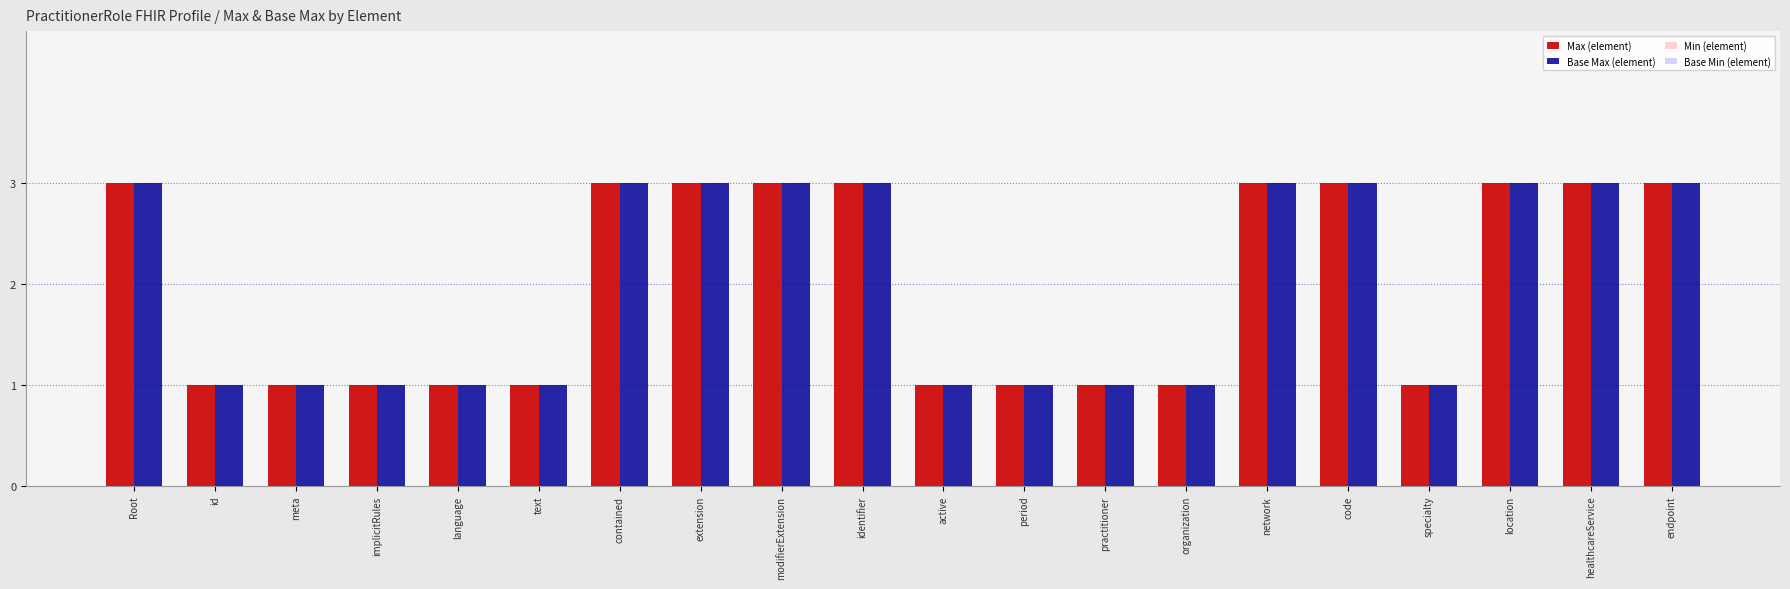

What is the highest value of the Max (element) series?

3